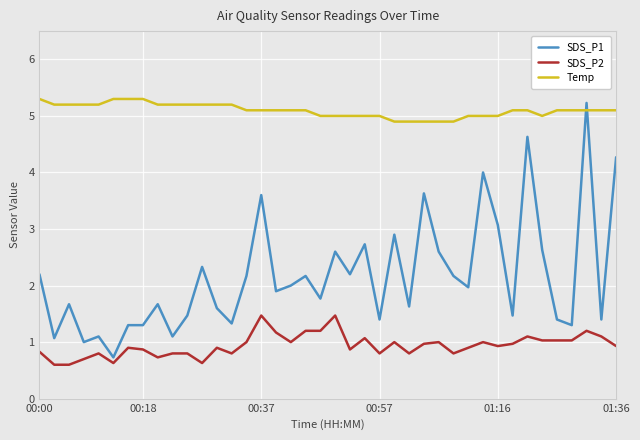

Which series has the largest total across all categories?

Temp